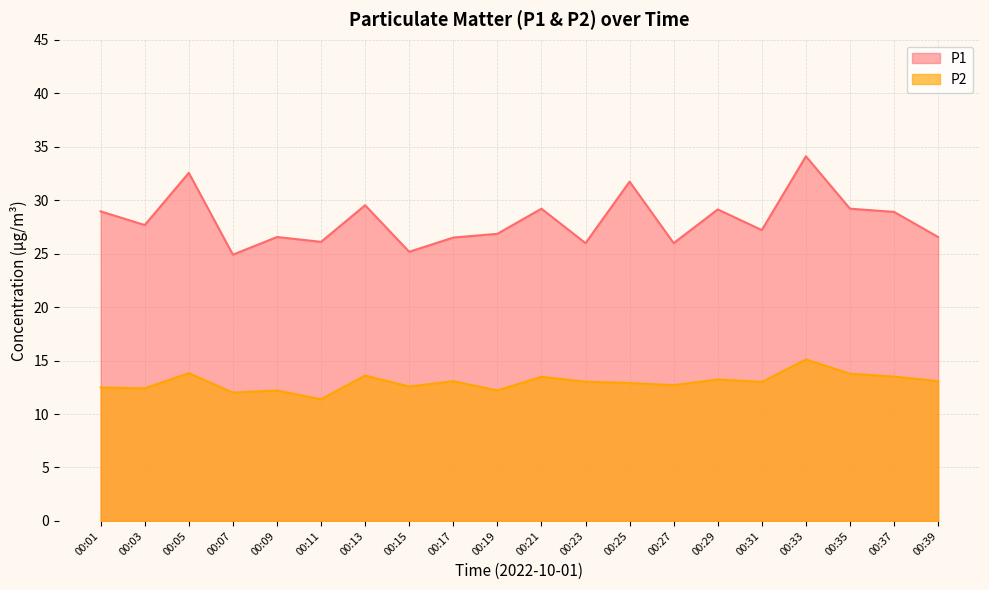

Does the chart have visible grid lines?

Yes